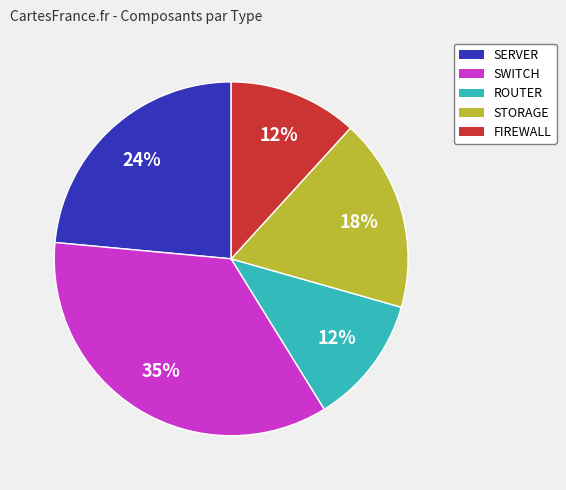

To the nearest percent, what percentage of the pie is ROUTER?

12%